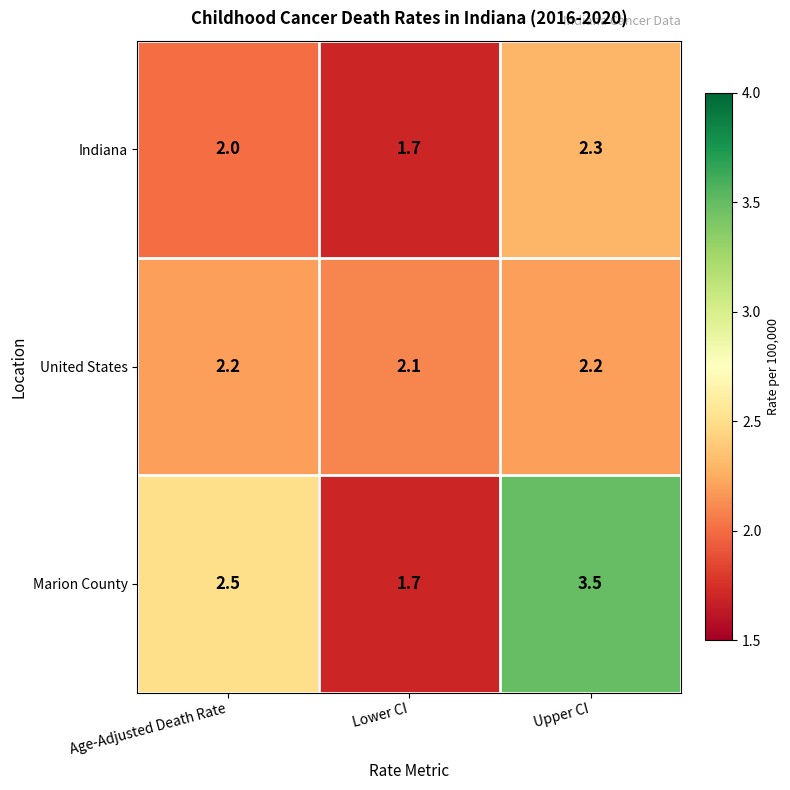

Which label corresponds to the largest value in the chart?

Upper CI